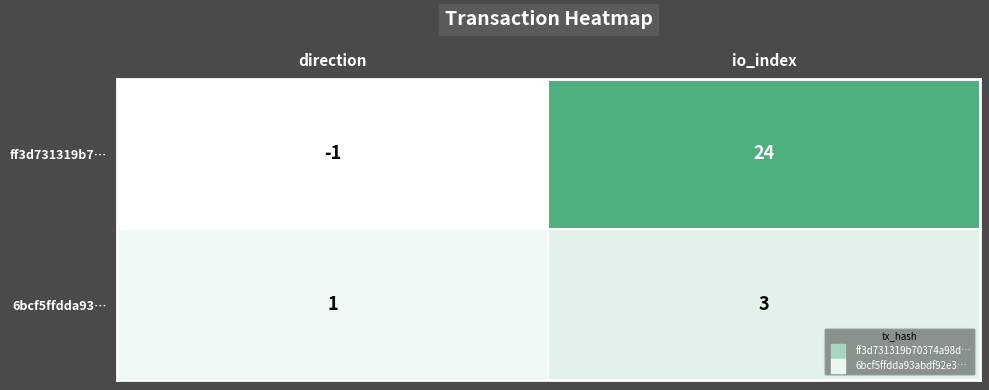

Reading left to right, list all the values displayed in this chart.

ff3d731319b7…: direction=-1	io_index=24
6bcf5ffdda93…: direction=1	io_index=3